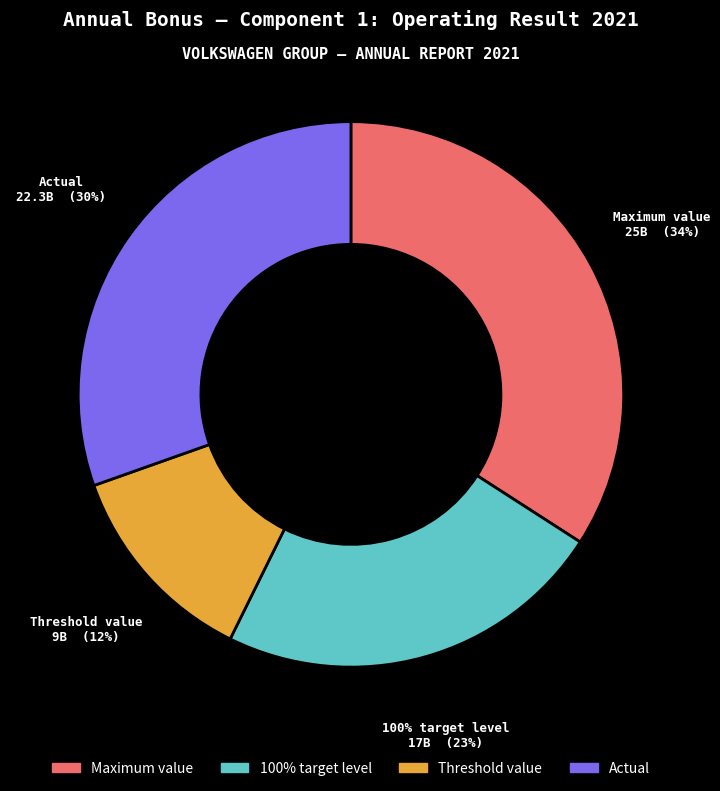

Is it true that Actual is 30% of the pie?

True